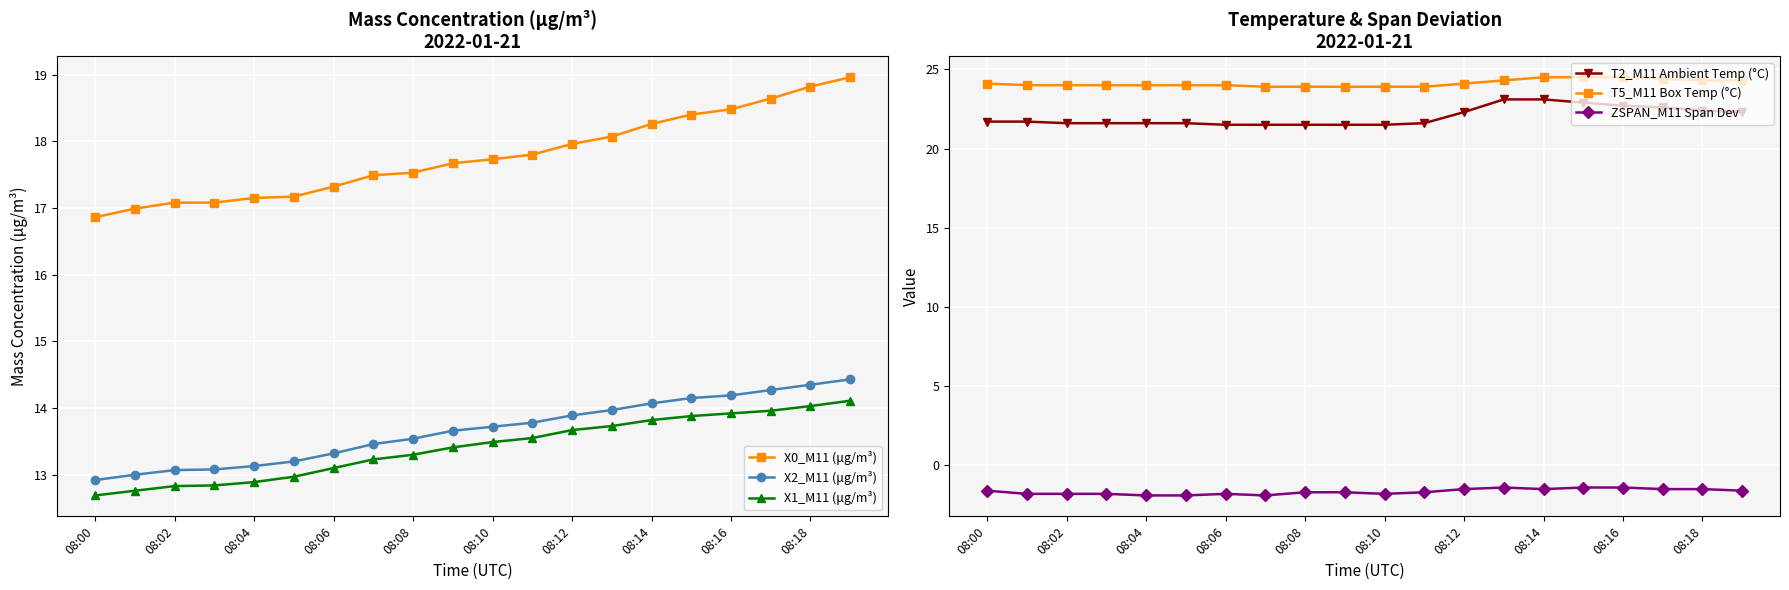

True or false: X1_M11 (μg/m³) has more than 2 points higher than both neighbors.

False